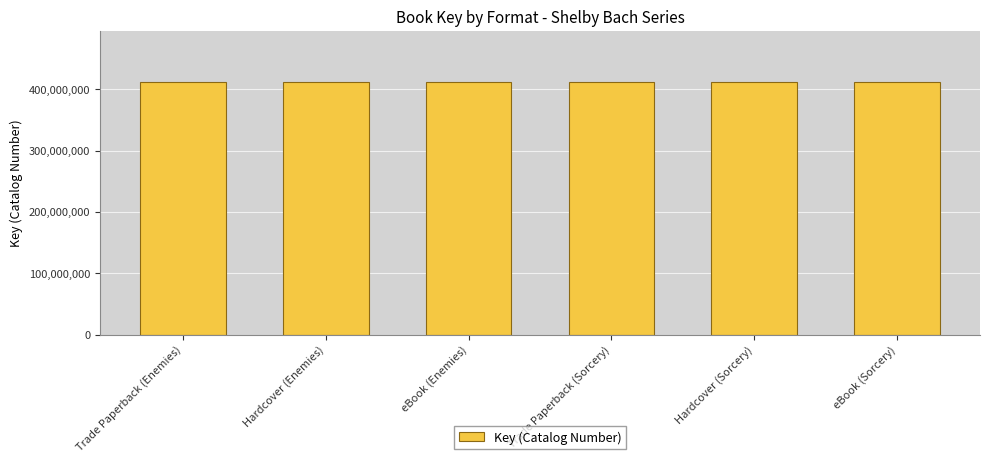

Are the bars horizontal?

No